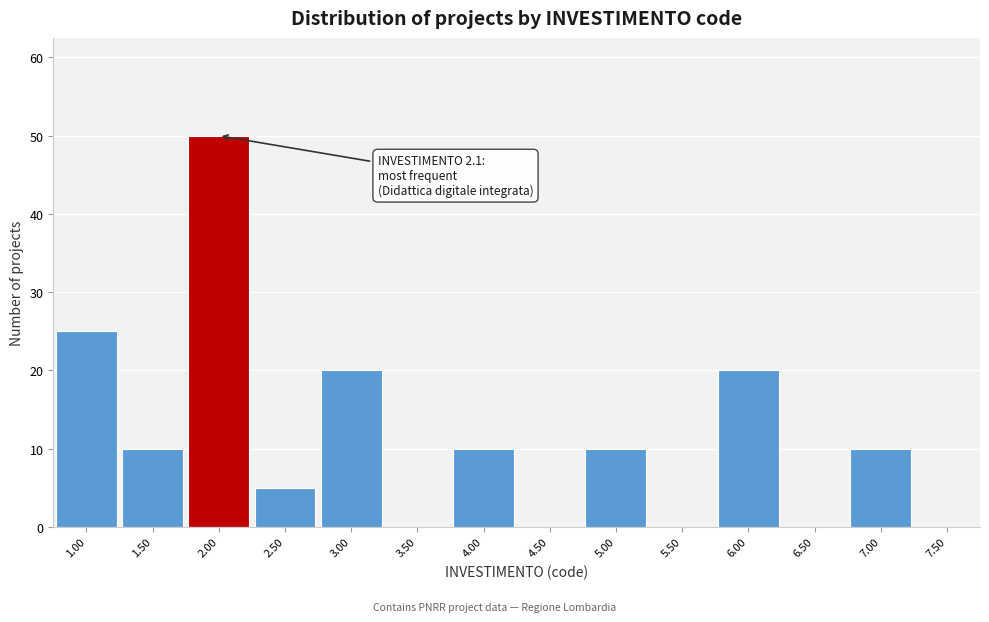

Which range on the x-axis has the tallest bar?

1.75 to 2.25